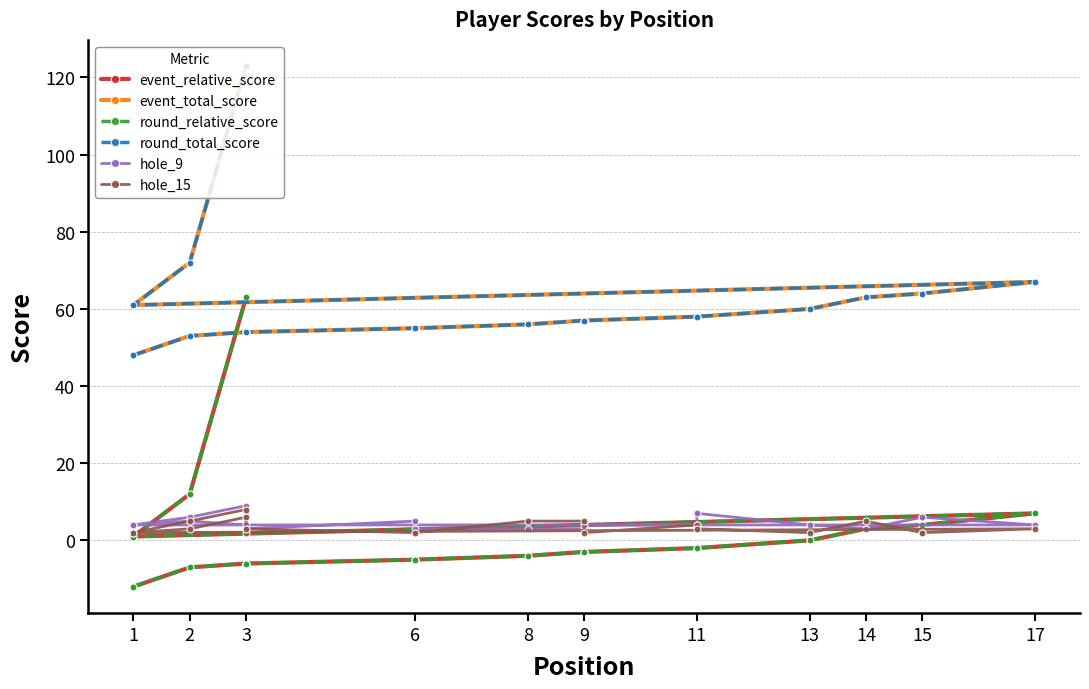

True or false: round_total_score and round_relative_score intersect in this chart.

False